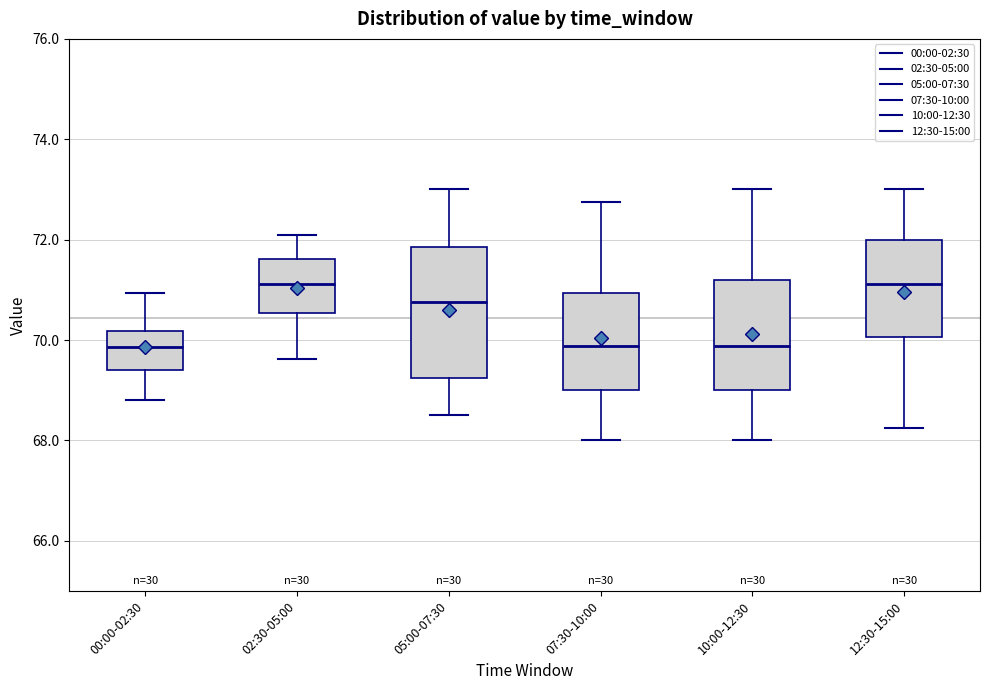

Comparing the boxes themselves (not the whiskers), which one is the tallest?

05:00-07:30